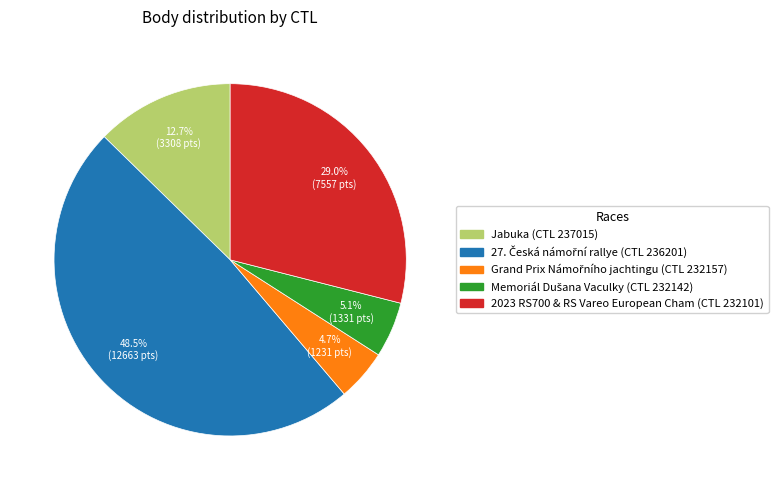

Is there any slice that represents more than half of the pie?

No